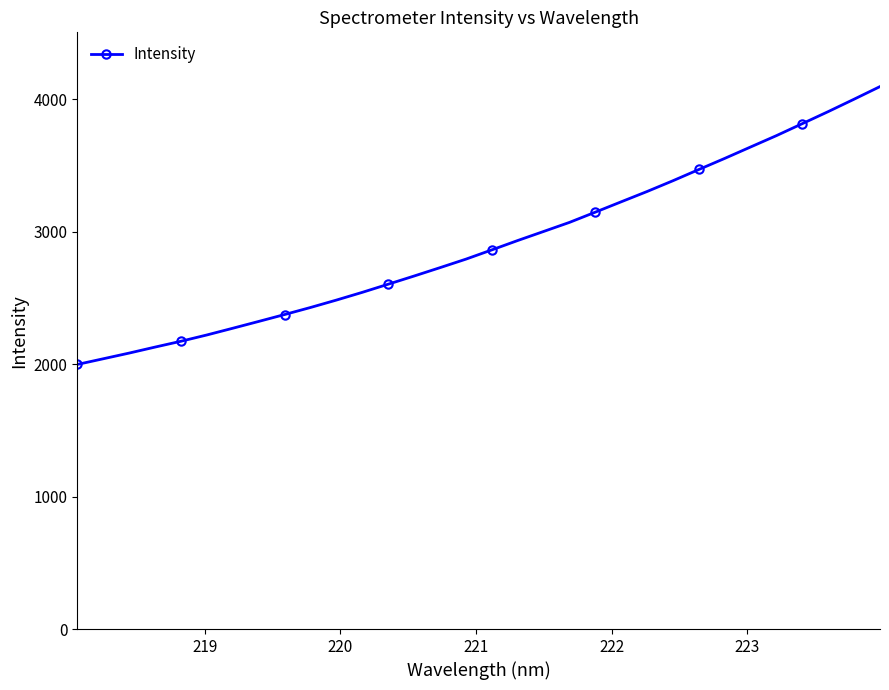

What is the sum of all values?

93034.8